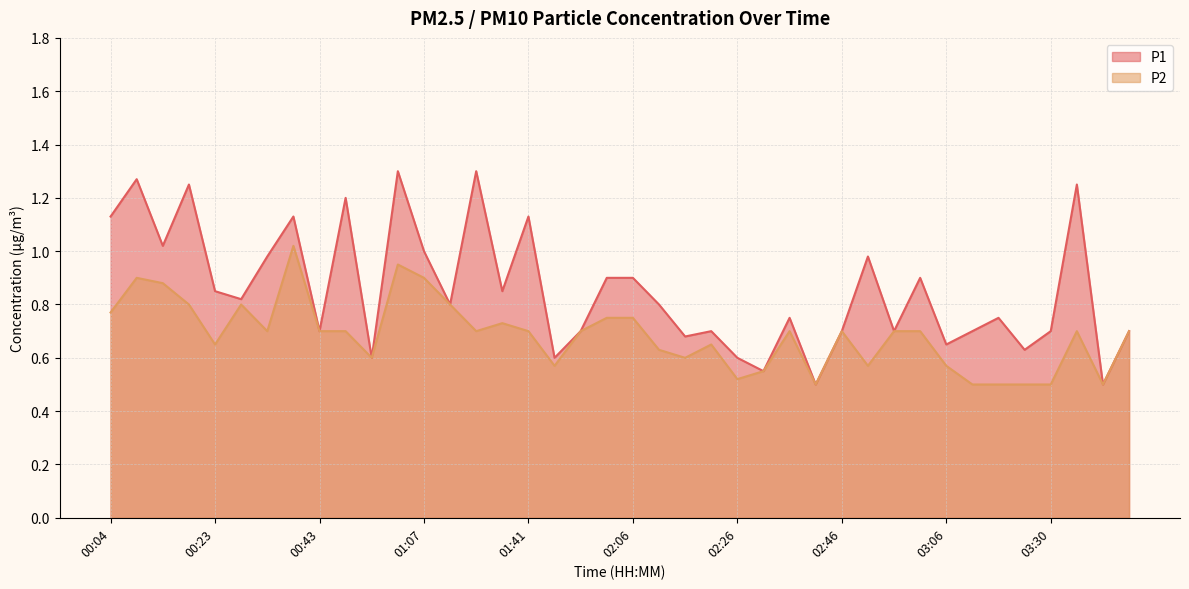

Does the chart have visible grid lines?

Yes